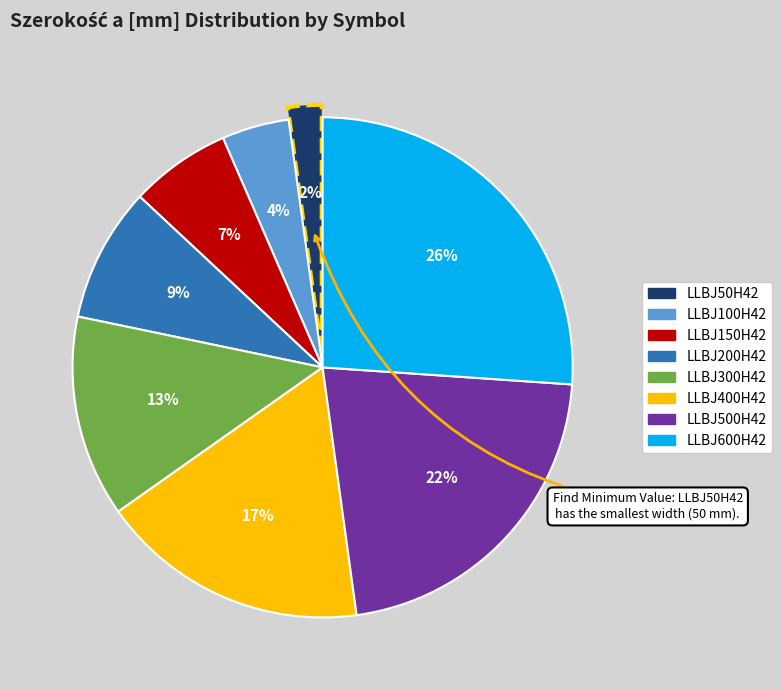

What is the ratio of the value at LLBJ200H42 to the value at LLBJ500H42?

0.4